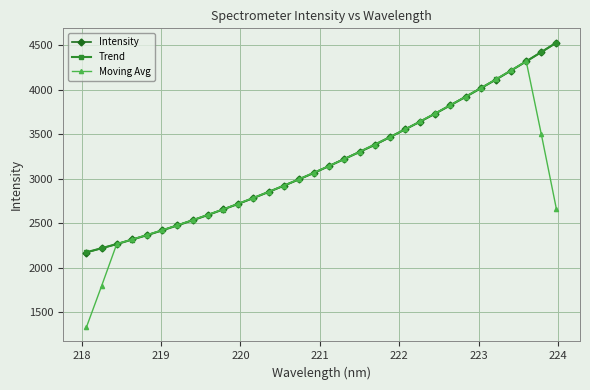

At how many categories does at least one series exceed 1469?

32